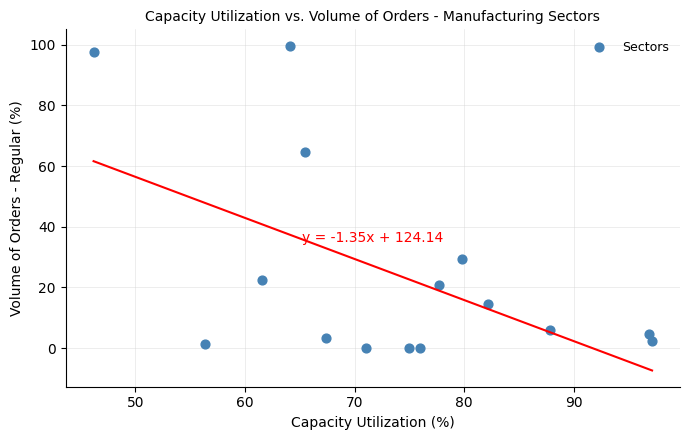

What is the range of Y values (max minus min)?

99.7